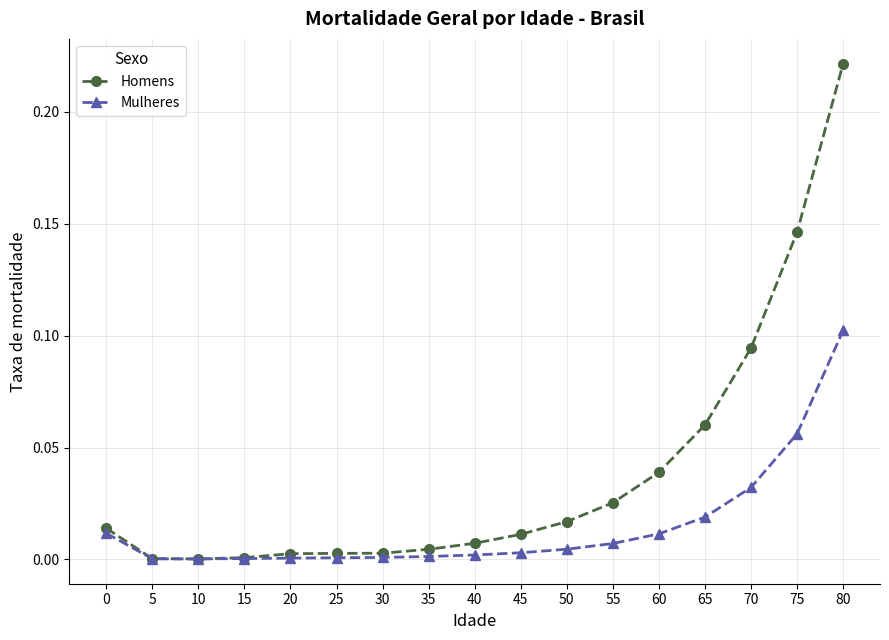

How many distinct data groups are displayed?

2